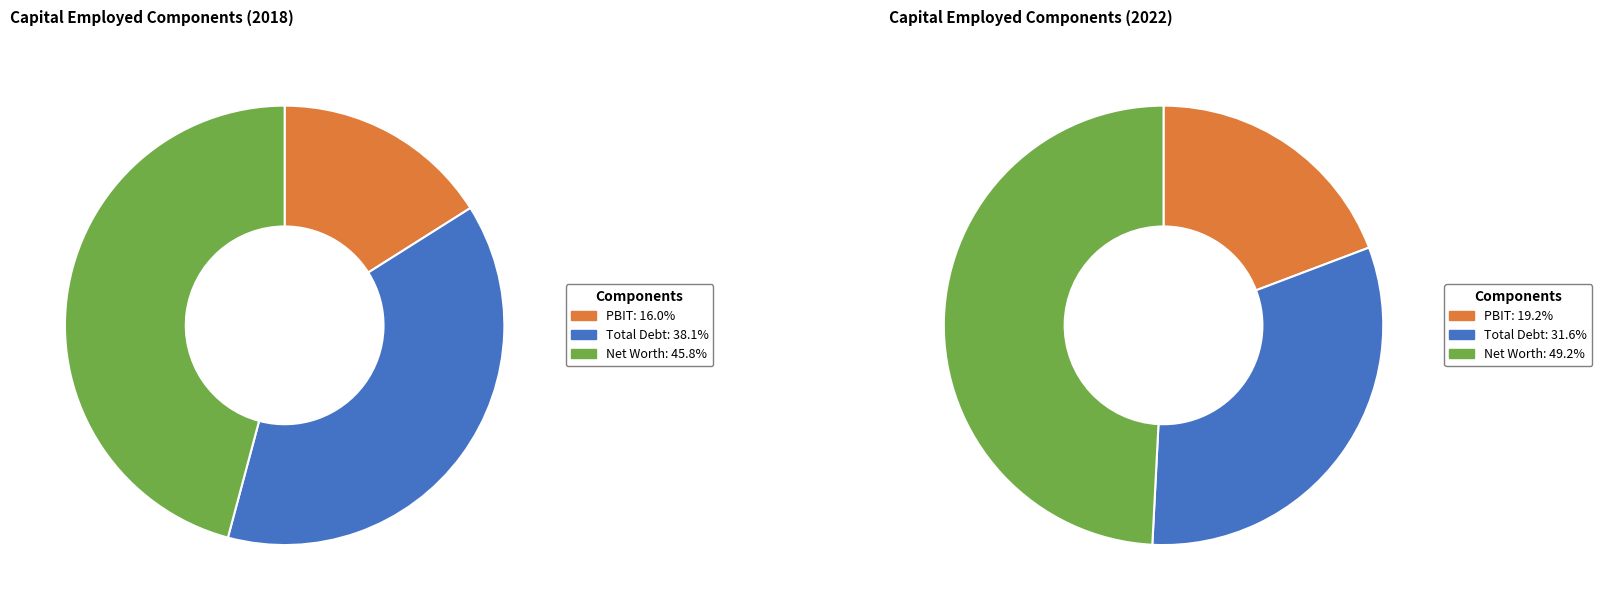

Do Total Debt and PBIT together represent more than half of the pie?

Yes